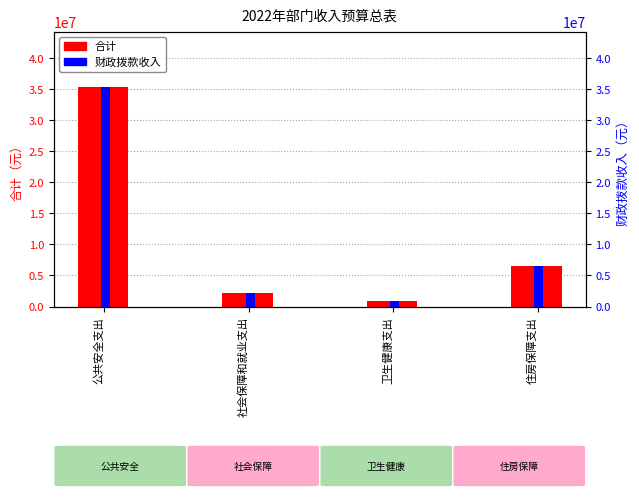

How many values in the 财政拨款收入 series are below 6514000?

2